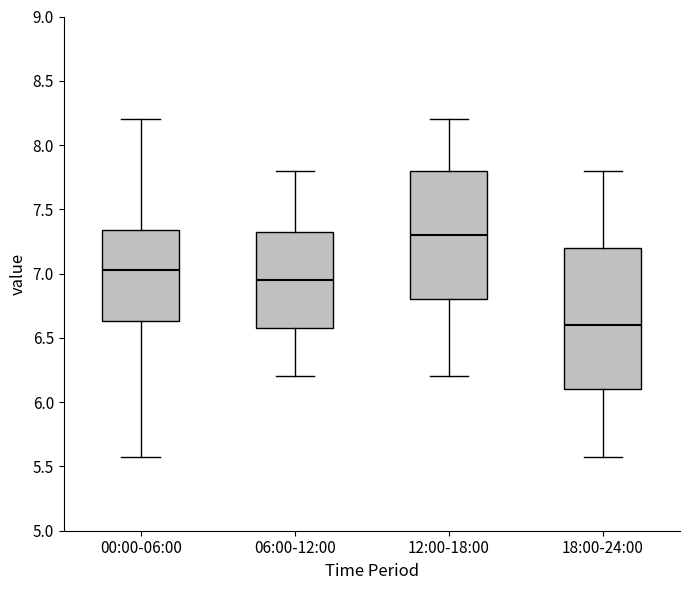

Where is the upper edge of the box for 18:00-24:00 on the y-axis? The values are not printed on the chart, so give them approximately, as read against the axis.

7.20